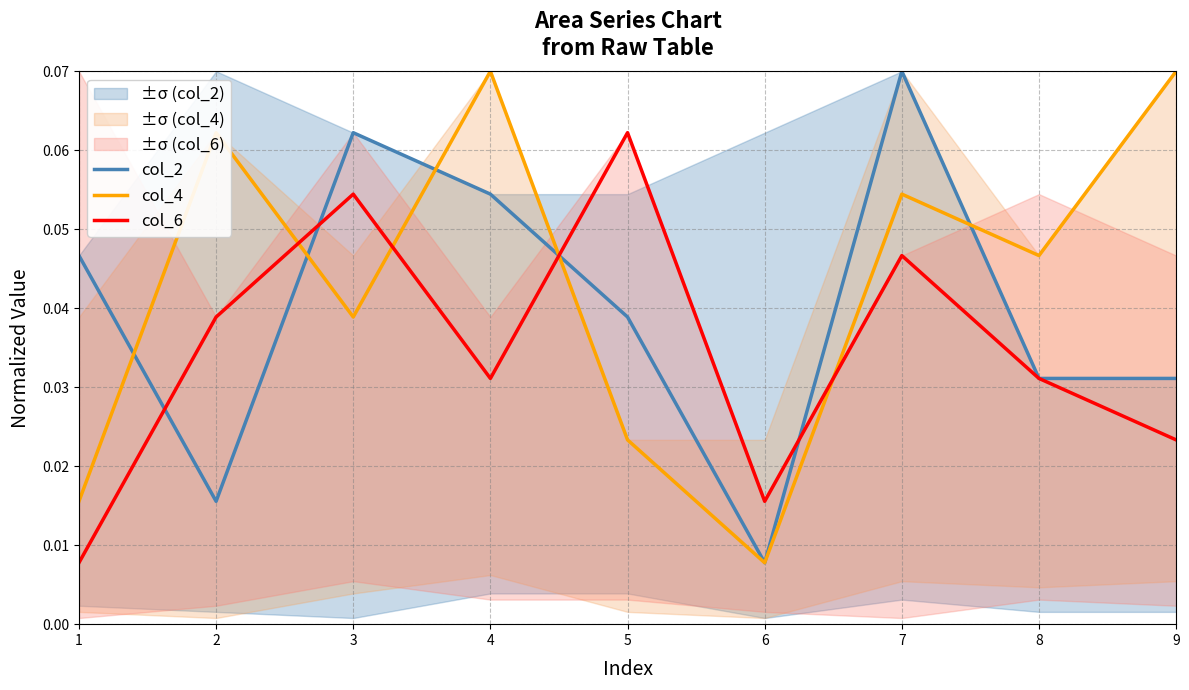

At which category does the chart reach its peak across all series?

7